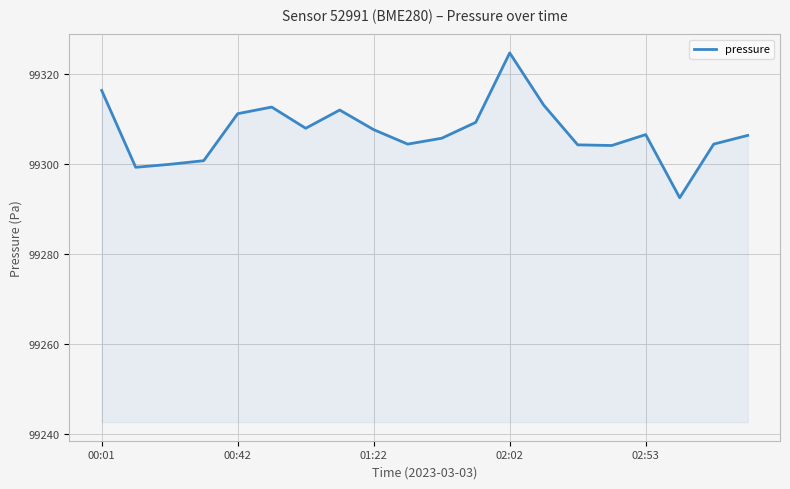

Does the chart have visible grid lines?

Yes